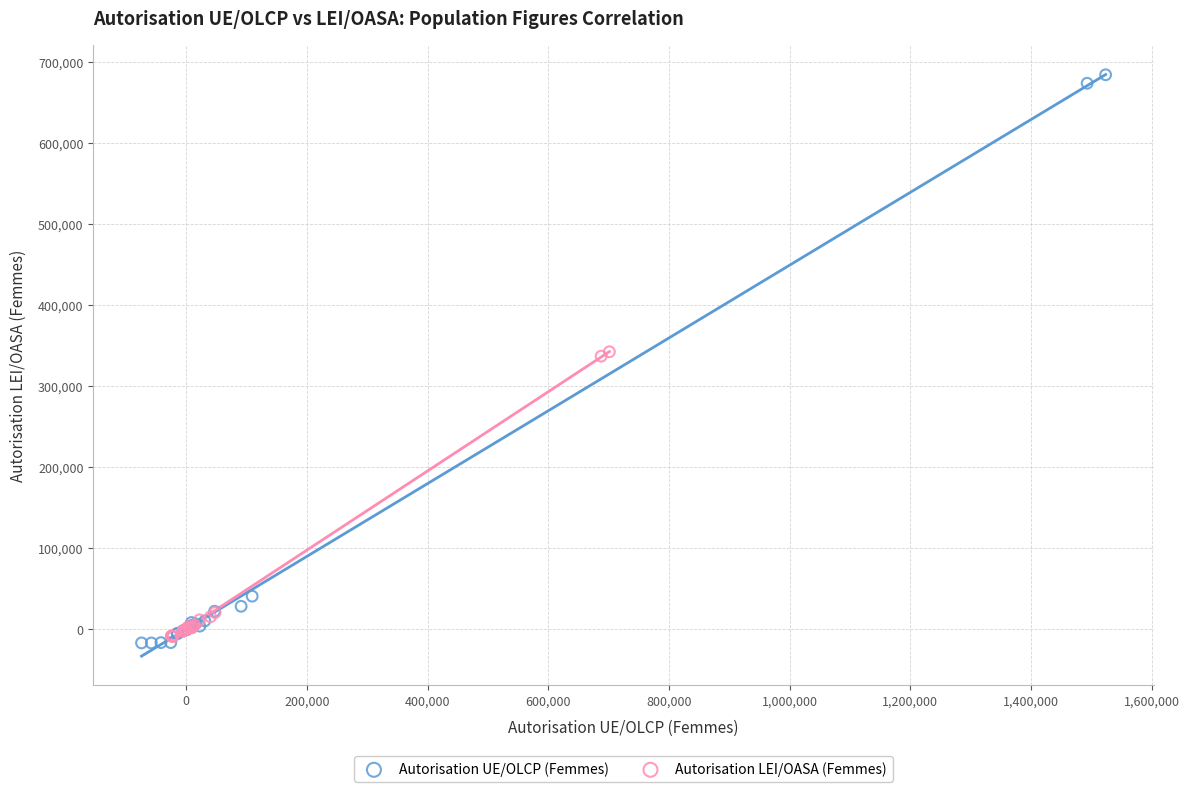

Which series reaches the maximum Y coordinate?

Autorisation UE/OLCP (Femmes)